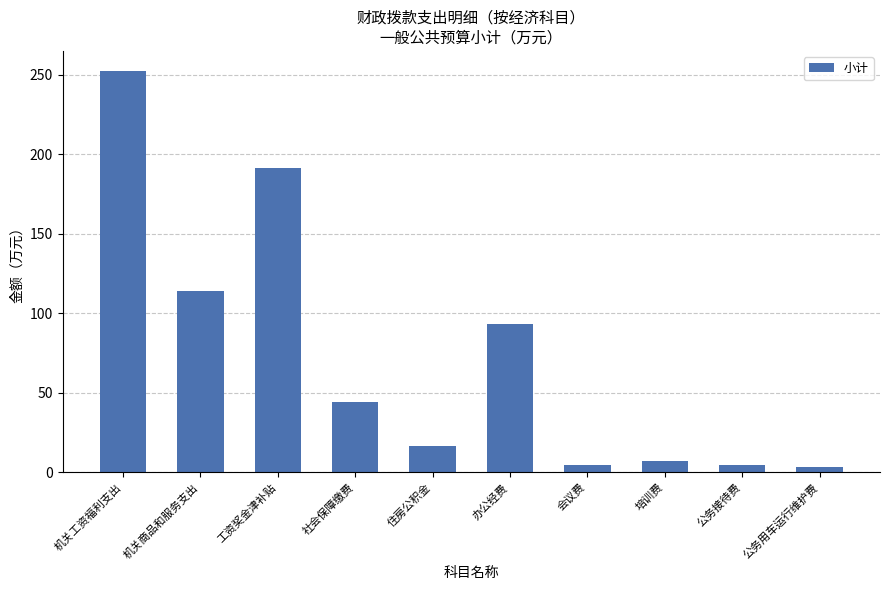

What is the label of the 7th bar from the right?

社会保障缴费